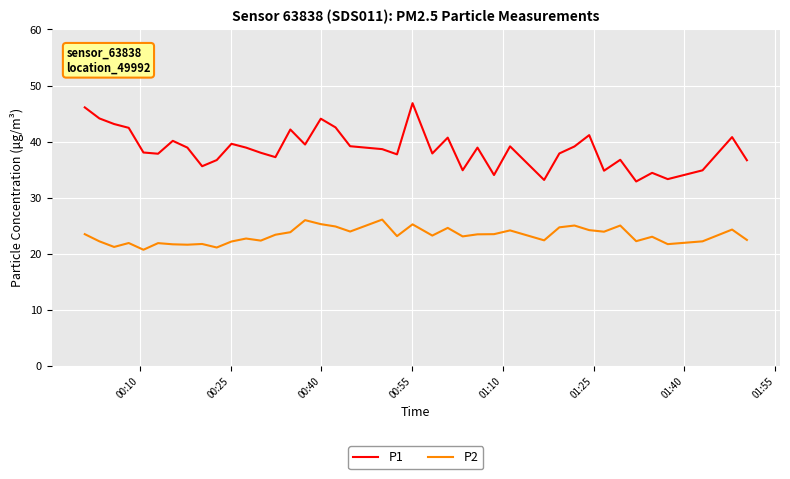

List the series in order of their overall mean, highest first.

P1, P2